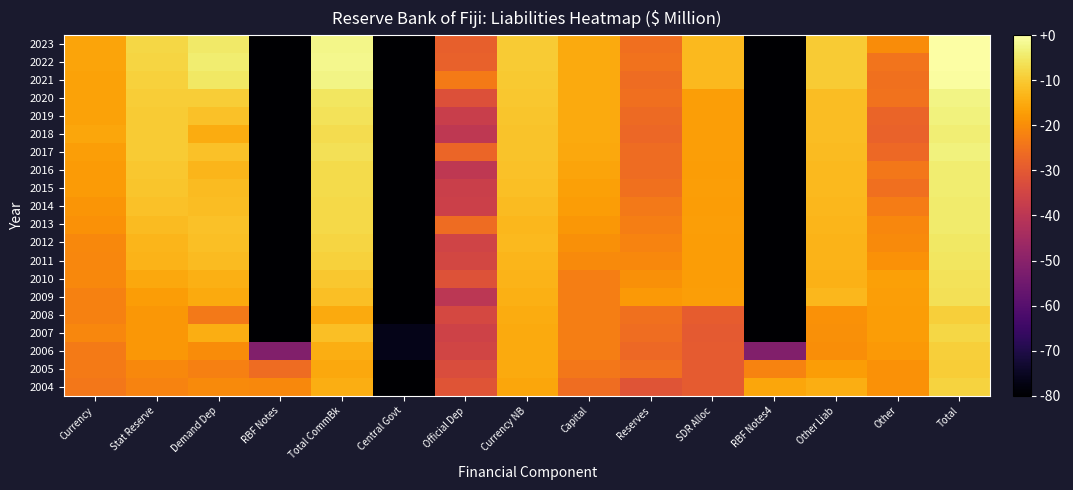

Reading left to right, what are all the values shown in this chart?

2004: Currency=1.7	Stat Reserve=1.9	Demand Dep=2.0	RBF Notes=2.0	Total CommBk=2.5	Central Govt=-3.0	Official Dep=1.1	Currency NB=2.4	Capital=1.6	Reserves=1.1	SDR Alloc=1.2	RBF Notes4=2.4	Other Liab=2.5	Other=2.1	Total=3.0
2005: Currency=1.8	Stat Reserve=2.0	Demand Dep=1.9	RBF Notes=1.5	Total CommBk=2.4	Central Govt=-3.0	Official Dep=1.0	Currency NB=2.4	Capital=1.7	Reserves=1.6	SDR Alloc=1.2	RBF Notes4=1.9	Other Liab=2.3	Other=2.1	Total=2.9
2006: Currency=1.8	Stat Reserve=2.2	Demand Dep=2.0	RBF Notes=-0.6	Total CommBk=2.5	Central Govt=-2.7	Official Dep=0.8	Currency NB=2.5	Capital=1.8	Reserves=1.5	SDR Alloc=1.2	RBF Notes4=-0.6	Other Liab=2.1	Other=2.2	Total=3.0
2007: Currency=2.0	Stat Reserve=2.2	Demand Dep=2.5	RBF Notes=-3.0	Total CommBk=2.8	Central Govt=-2.7	Official Dep=0.7	Currency NB=2.5	Capital=1.8	Reserves=1.6	SDR Alloc=1.2	RBF Notes4=-3.0	Other Liab=2.1	Other=2.3	Total=3.1
2008: Currency=1.9	Stat Reserve=2.2	Demand Dep=1.7	RBF Notes=-3.0	Total CommBk=2.5	Central Govt=-3.0	Official Dep=0.8	Currency NB=2.5	Capital=1.8	Reserves=1.6	SDR Alloc=1.3	RBF Notes4=-3.0	Other Liab=2.1	Other=2.3	Total=3.0
2009: Currency=1.9	Stat Reserve=2.3	Demand Dep=2.5	RBF Notes=-3.0	Total CommBk=2.7	Central Govt=-3.0	Official Dep=0.4	Currency NB=2.6	Capital=1.8	Reserves=2.2	SDR Alloc=2.3	RBF Notes4=-3.0	Other Liab=2.6	Other=2.3	Total=3.2
2010: Currency=2.0	Stat Reserve=2.4	Demand Dep=2.5	RBF Notes=-3.0	Total CommBk=2.9	Central Govt=-3.0	Official Dep=1.1	Currency NB=2.6	Capital=1.8	Reserves=2.1	SDR Alloc=2.3	RBF Notes4=-3.0	Other Liab=2.6	Other=2.3	Total=3.2
2011: Currency=2.0	Stat Reserve=2.6	Demand Dep=2.7	RBF Notes=-3.0	Total CommBk=3.0	Central Govt=-3.0	Official Dep=0.8	Currency NB=2.6	Capital=2.0	Reserves=2.0	SDR Alloc=2.3	RBF Notes4=-3.0	Other Liab=2.6	Other=2.1	Total=3.3
2012: Currency=2.0	Stat Reserve=2.6	Demand Dep=2.8	RBF Notes=-3.0	Total CommBk=3.0	Central Govt=-3.0	Official Dep=0.7	Currency NB=2.7	Capital=2.1	Reserves=1.9	SDR Alloc=2.3	RBF Notes4=-3.0	Other Liab=2.6	Other=2.0	Total=3.3
2013: Currency=2.1	Stat Reserve=2.7	Demand Dep=2.8	RBF Notes=-3.0	Total CommBk=3.1	Central Govt=-3.0	Official Dep=1.5	Currency NB=2.6	Capital=2.2	Reserves=1.8	SDR Alloc=2.3	RBF Notes4=-3.0	Other Liab=2.6	Other=1.9	Total=3.3
2014: Currency=2.2	Stat Reserve=2.8	Demand Dep=2.7	RBF Notes=-3.0	Total CommBk=3.1	Central Govt=-3.0	Official Dep=0.7	Currency NB=2.7	Capital=2.3	Reserves=1.7	SDR Alloc=2.3	RBF Notes4=-3.0	Other Liab=2.6	Other=1.8	Total=3.4
2015: Currency=2.3	Stat Reserve=2.8	Demand Dep=2.7	RBF Notes=-3.0	Total CommBk=3.1	Central Govt=-3.0	Official Dep=0.7	Currency NB=2.7	Capital=2.3	Reserves=1.6	SDR Alloc=2.3	RBF Notes4=-3.0	Other Liab=2.7	Other=1.6	Total=3.4
2016: Currency=2.3	Stat Reserve=2.8	Demand Dep=2.6	RBF Notes=-3.0	Total CommBk=3.1	Central Govt=-3.0	Official Dep=0.4	Currency NB=2.8	Capital=2.4	Reserves=1.5	SDR Alloc=2.3	RBF Notes4=-3.0	Other Liab=2.7	Other=1.7	Total=3.4
2017: Currency=2.3	Stat Reserve=2.9	Demand Dep=2.8	RBF Notes=-3.0	Total CommBk=3.2	Central Govt=-3.0	Official Dep=1.4	Currency NB=2.8	Capital=2.4	Reserves=1.5	SDR Alloc=2.3	RBF Notes4=-3.0	Other Liab=2.7	Other=1.5	Total=3.4
2018: Currency=2.4	Stat Reserve=2.9	Demand Dep=2.5	RBF Notes=-3.0	Total CommBk=3.1	Central Govt=-3.0	Official Dep=0.4	Currency NB=2.8	Capital=2.5	Reserves=1.5	SDR Alloc=2.3	RBF Notes4=-3.0	Other Liab=2.7	Other=1.4	Total=3.4
2019: Currency=2.4	Stat Reserve=2.9	Demand Dep=2.8	RBF Notes=-3.0	Total CommBk=3.2	Central Govt=-3.0	Official Dep=0.6	Currency NB=2.8	Capital=2.5	Reserves=1.5	SDR Alloc=2.3	RBF Notes4=-3.0	Other Liab=2.7	Other=1.4	Total=3.5
2020: Currency=2.4	Stat Reserve=2.9	Demand Dep=2.9	RBF Notes=-3.0	Total CommBk=3.3	Central Govt=-3.0	Official Dep=1.0	Currency NB=2.8	Capital=2.5	Reserves=1.6	SDR Alloc=2.3	RBF Notes4=-3.0	Other Liab=2.7	Other=1.6	Total=3.5
2021: Currency=2.4	Stat Reserve=3.0	Demand Dep=3.3	RBF Notes=-3.0	Total CommBk=3.5	Central Govt=-3.0	Official Dep=1.8	Currency NB=2.9	Capital=2.5	Reserves=1.5	SDR Alloc=2.7	RBF Notes4=-3.0	Other Liab=2.9	Other=1.6	Total=3.7
2022: Currency=2.4	Stat Reserve=3.0	Demand Dep=3.4	RBF Notes=-3.0	Total CommBk=3.6	Central Govt=-3.0	Official Dep=1.4	Currency NB=2.9	Capital=2.5	Reserves=1.6	SDR Alloc=2.7	RBF Notes4=-3.0	Other Liab=2.9	Other=1.7	Total=3.7
2023: Currency=2.4	Stat Reserve=3.1	Demand Dep=3.3	RBF Notes=-3.0	Total CommBk=3.5	Central Govt=-3.0	Official Dep=1.3	Currency NB=2.9	Capital=2.5	Reserves=1.6	SDR Alloc=2.7	RBF Notes4=-3.0	Other Liab=2.9	Other=2.0	Total=3.7